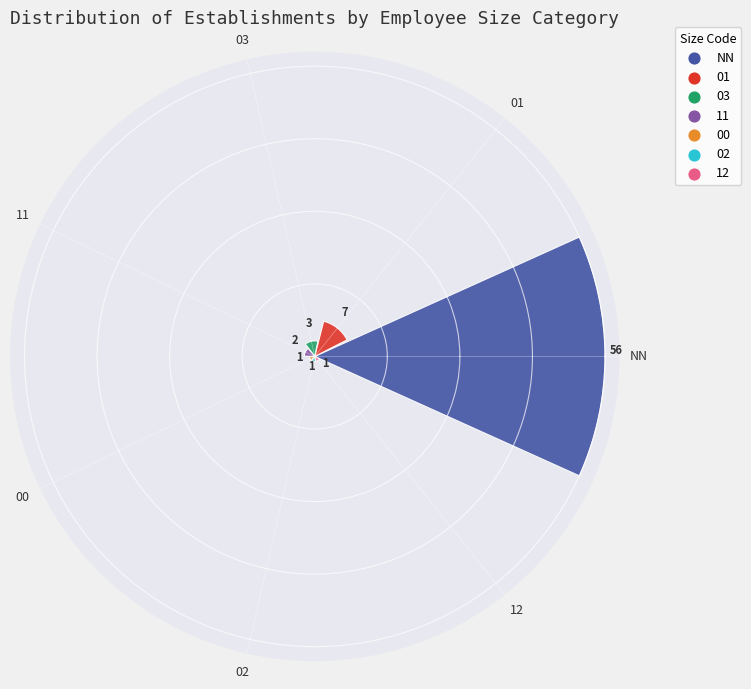

Count the number of data series in this chart.

1